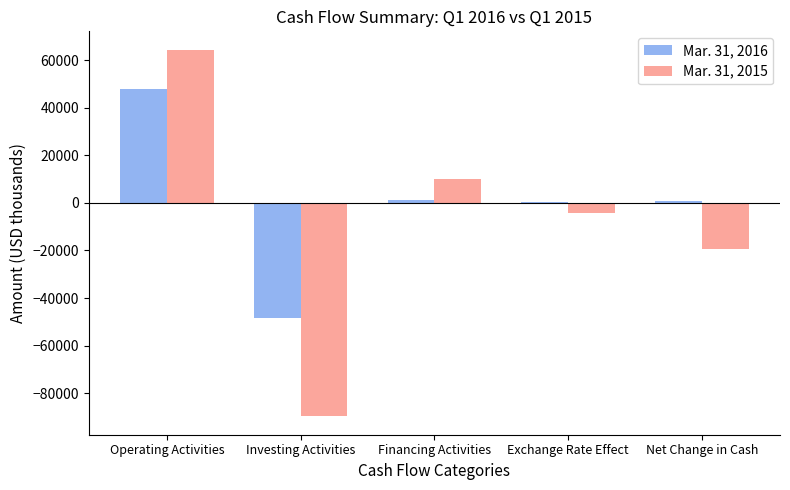

What is the sum of all Mar. 31, 2015 values?

-38600